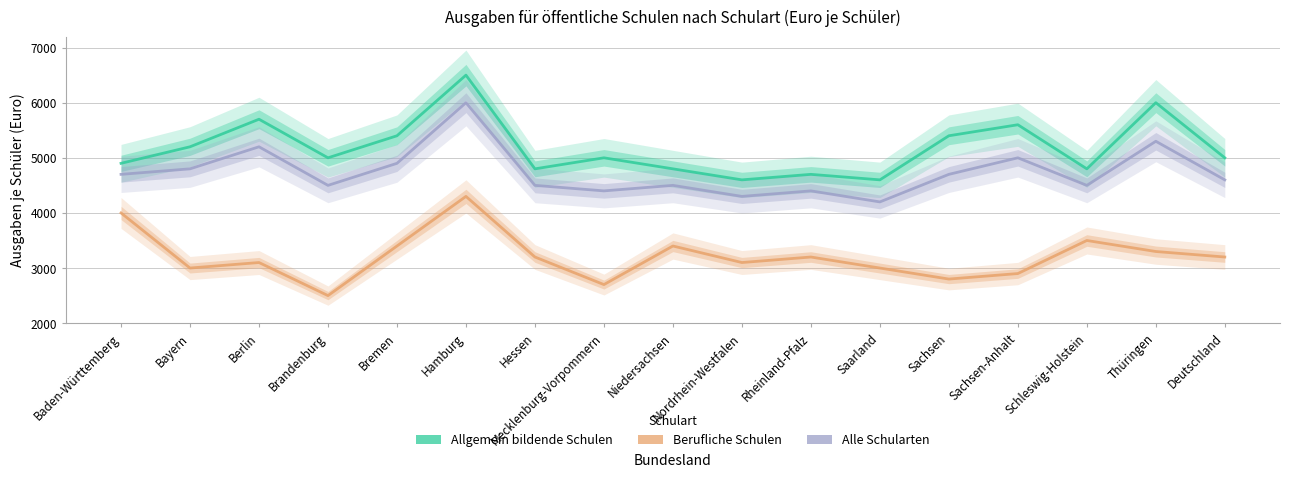

What are all the series names shown in the legend?

Allgemein bildende Schulen, Berufliche Schulen, Alle Schularten